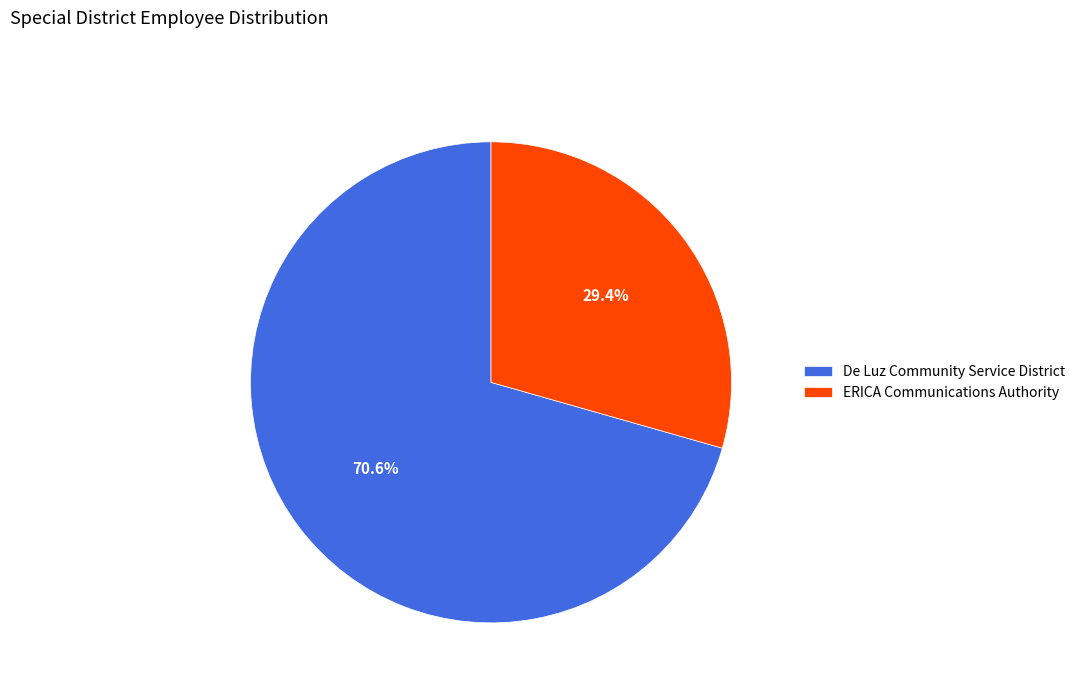

Approximately how many times larger is the value at ERICA Communications Authority compared to De Luz Community Service District?

0.4